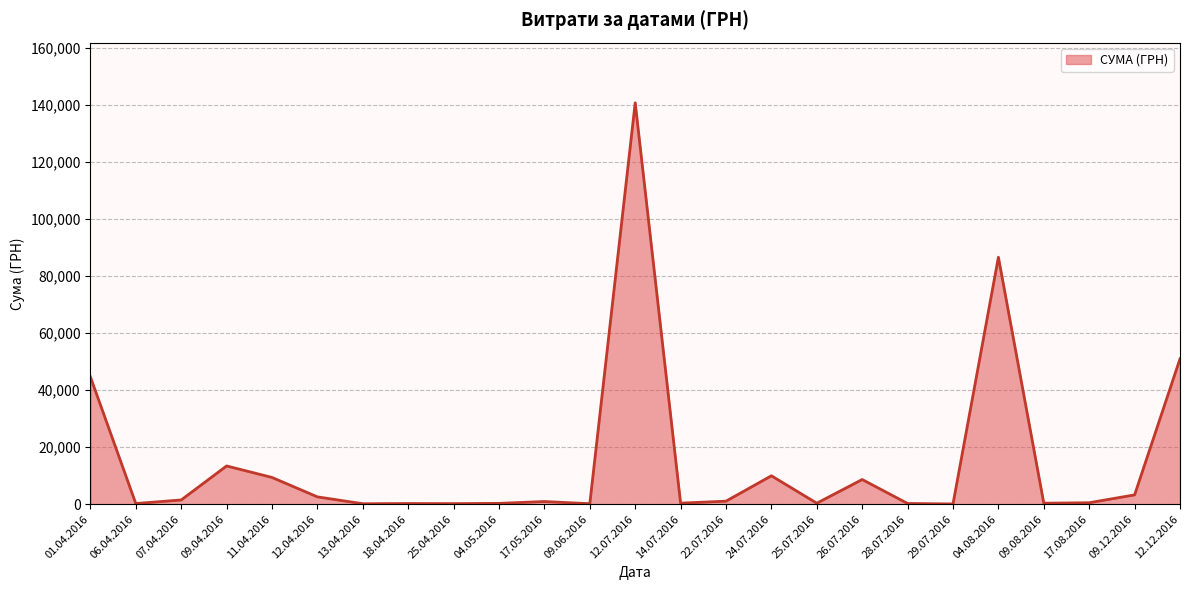

What is the sum of all values?

377077.4